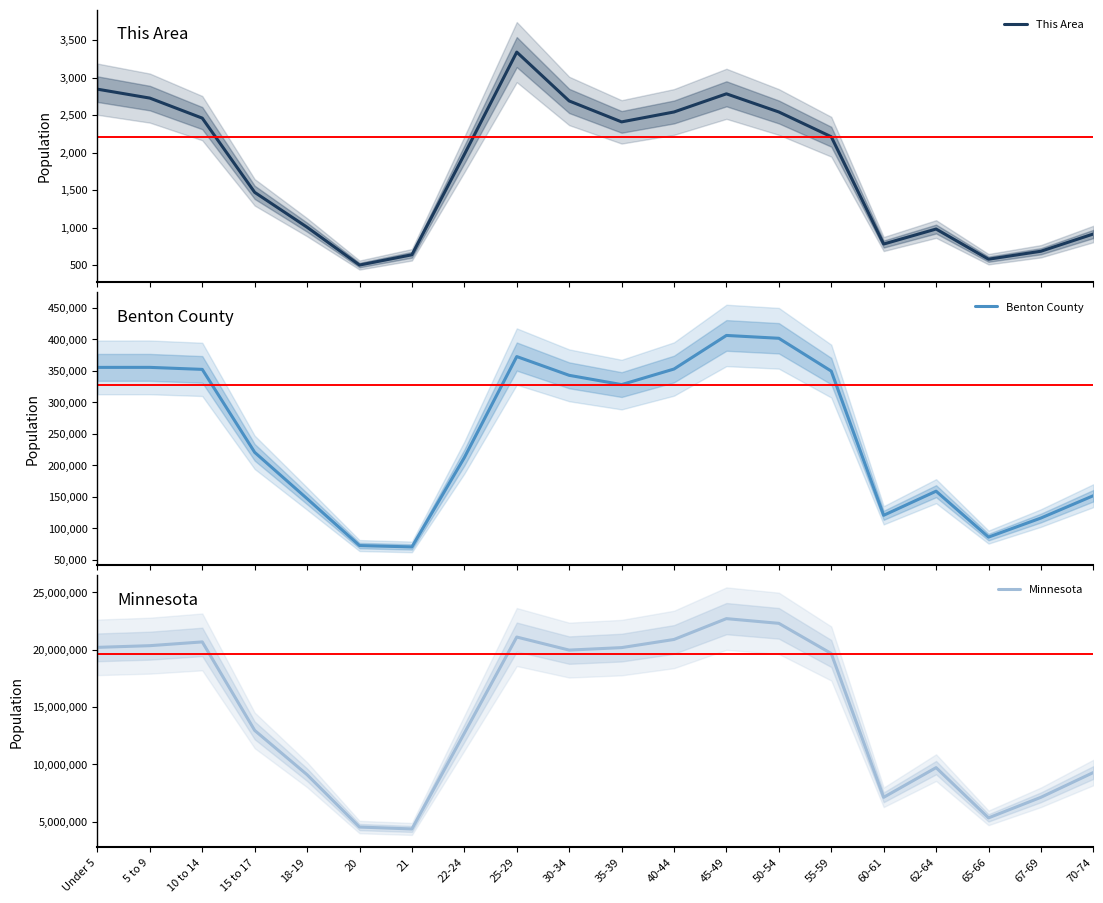

Where is Minnesota nearest to the value 13531442?

15 to 17